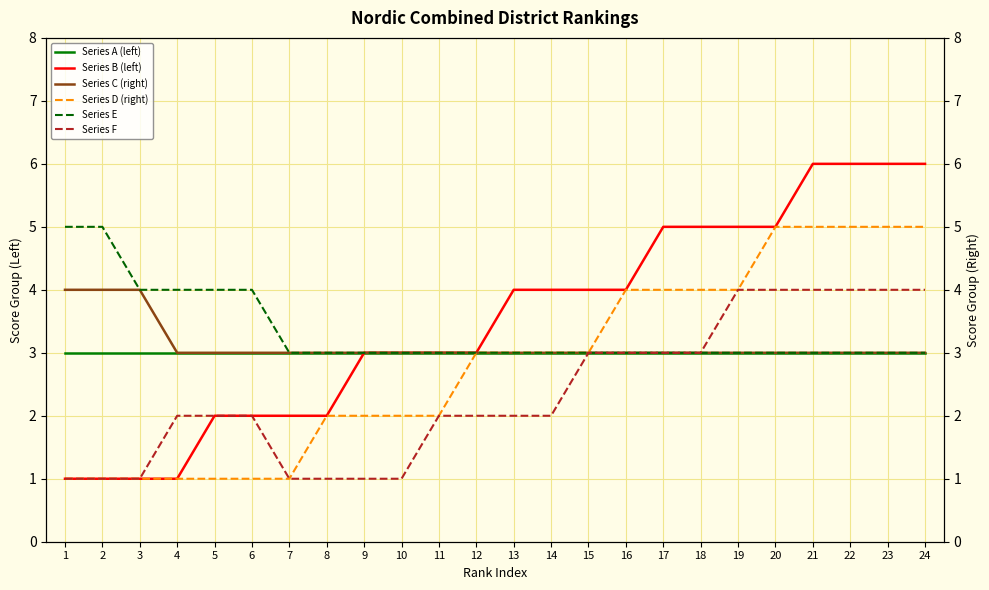

True or false: Series D (right) has more than 0 points higher than both neighbors.

False